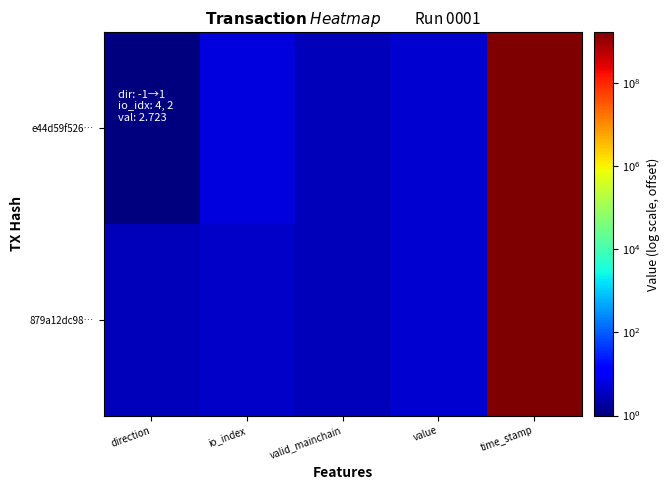

Which series has the widest spread of values?

e44d59f526…